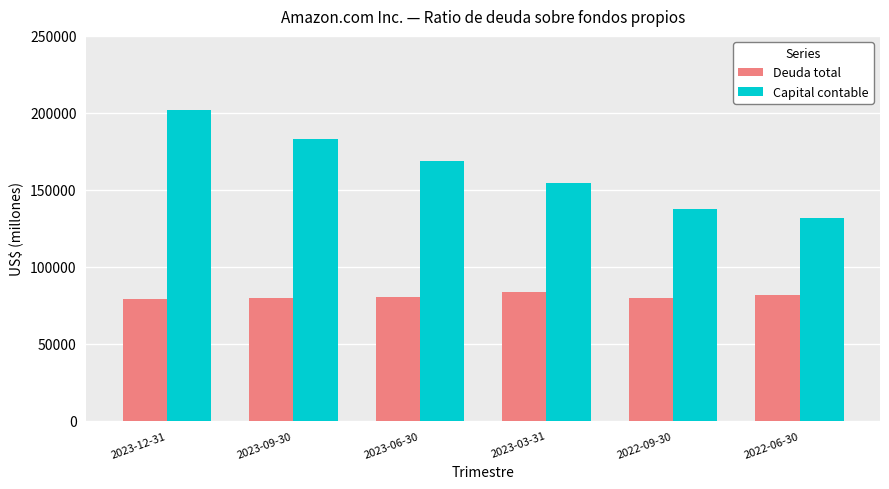

How many bars are there in each group?

2